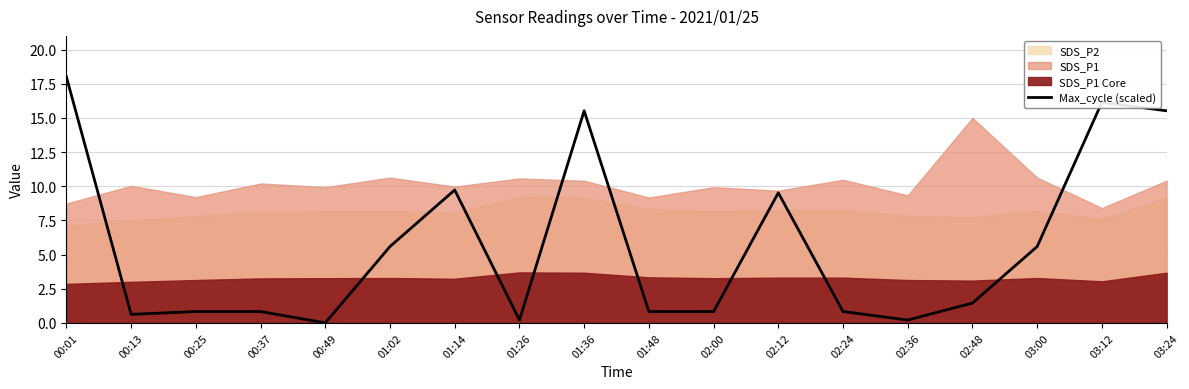

True or false: the data has more than 0 interior local peaks.

True